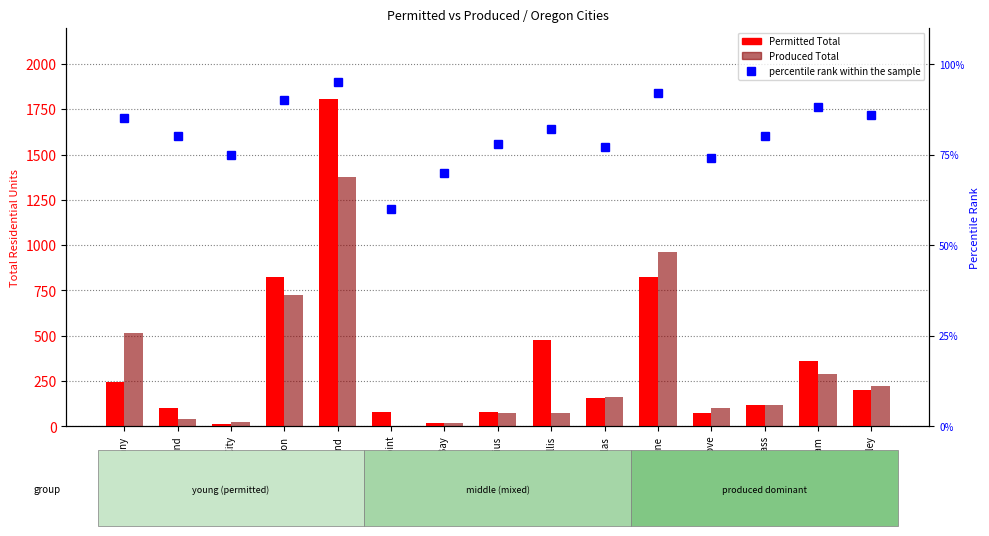

What is the label of the 4th bar from the right?

Forest Grove